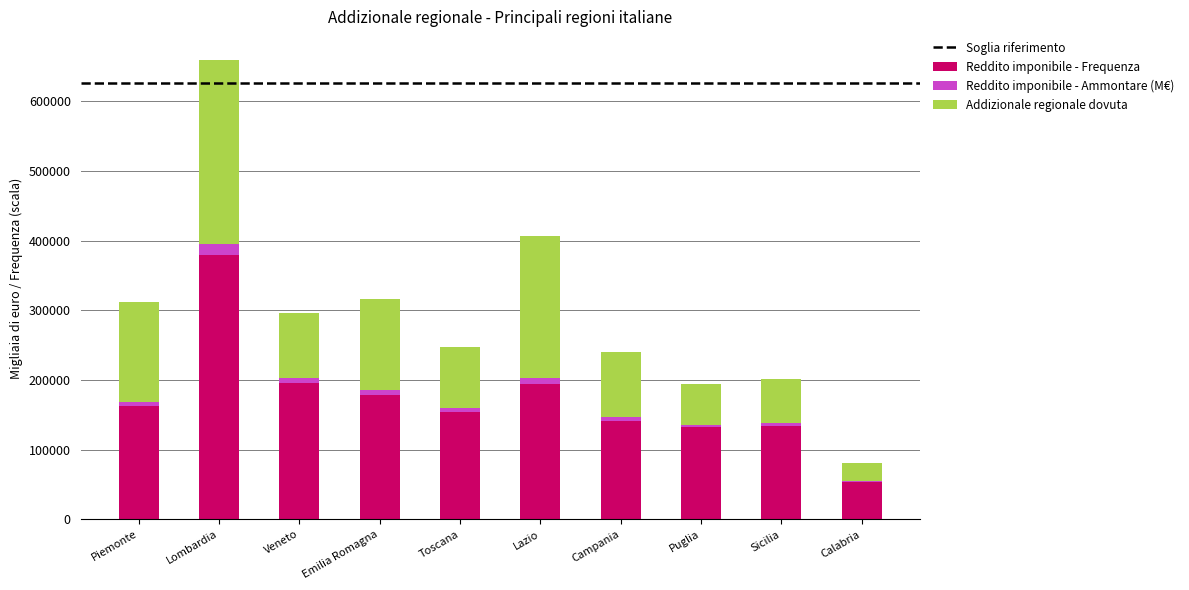

What is the sum of all Reddito imponibile - Frequenza values?

1725367.0